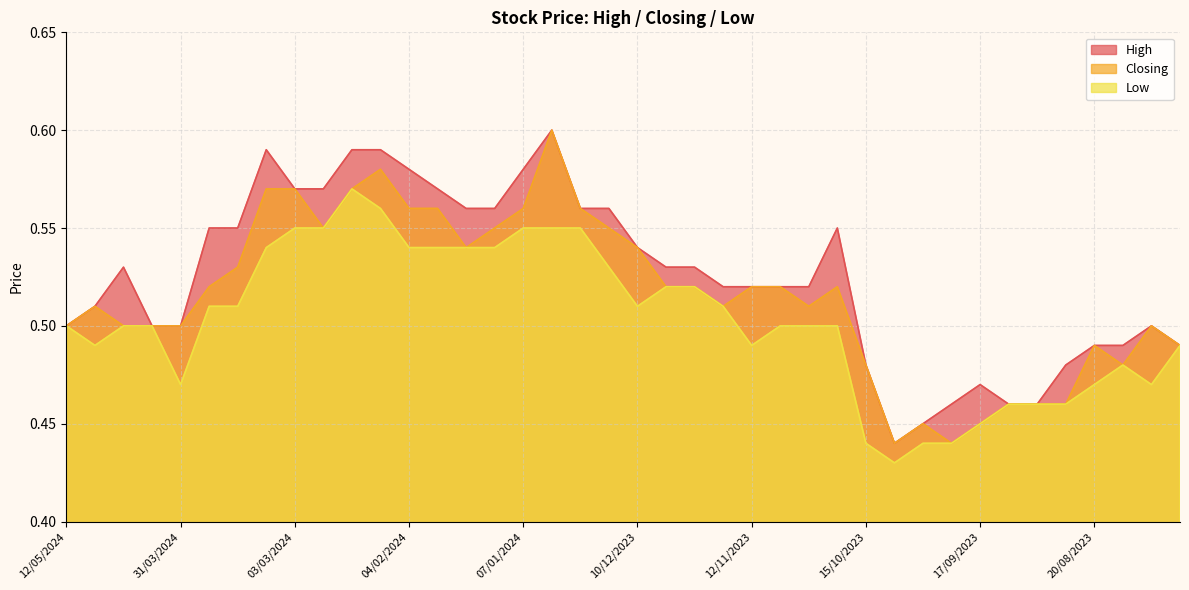

How many interior local peaks does the Low series have?

2